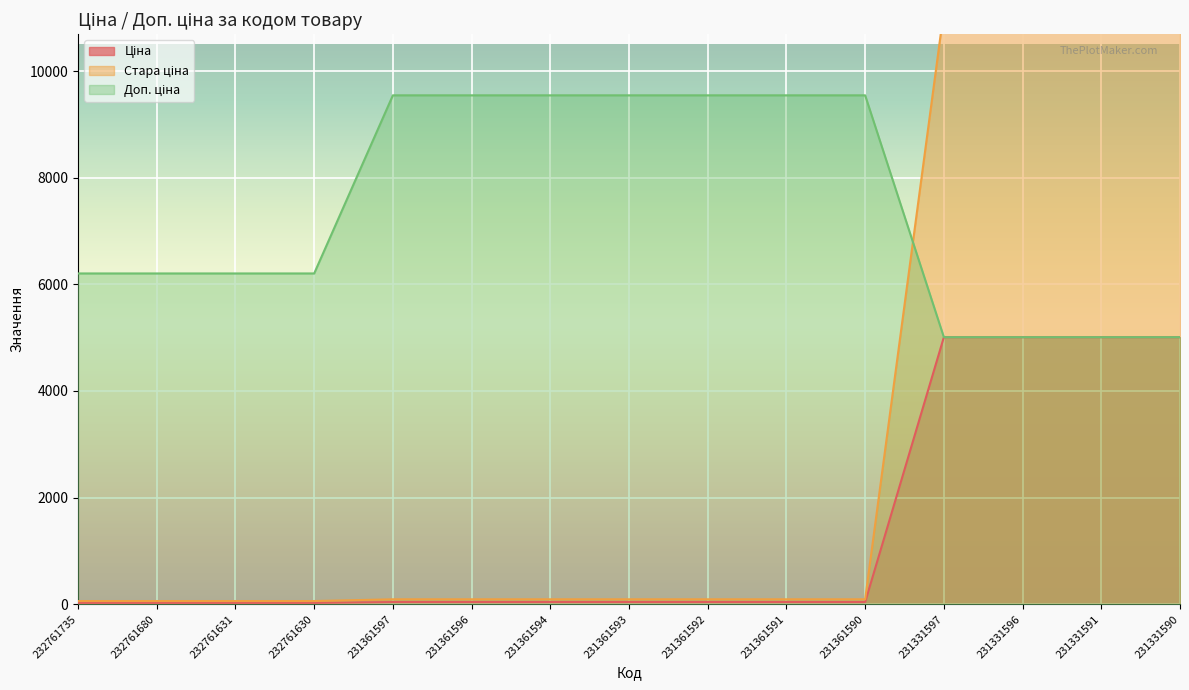

Which series ends up on top after the final intersection of Доп. ціна and Ціна?

Ціна